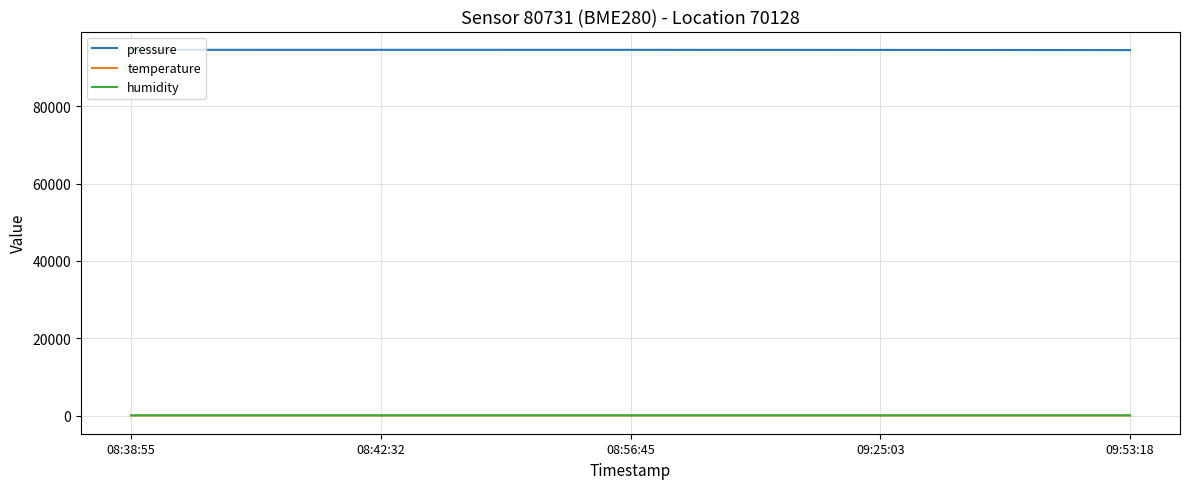

What is the difference between the highest and lowest values at 08:56:45?

94582.6